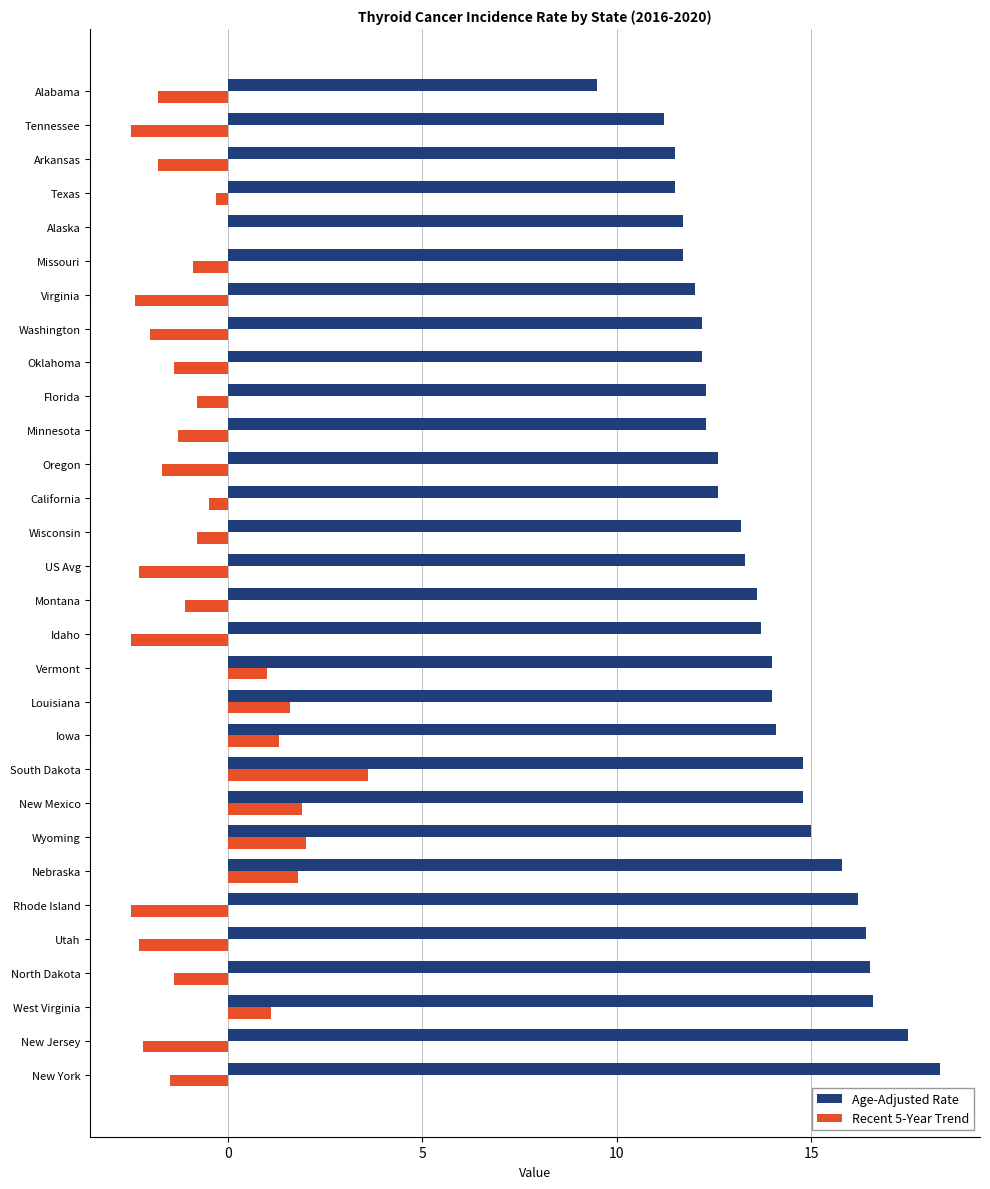

What is the highest value of the Age-Adjusted Rate series?

18.3